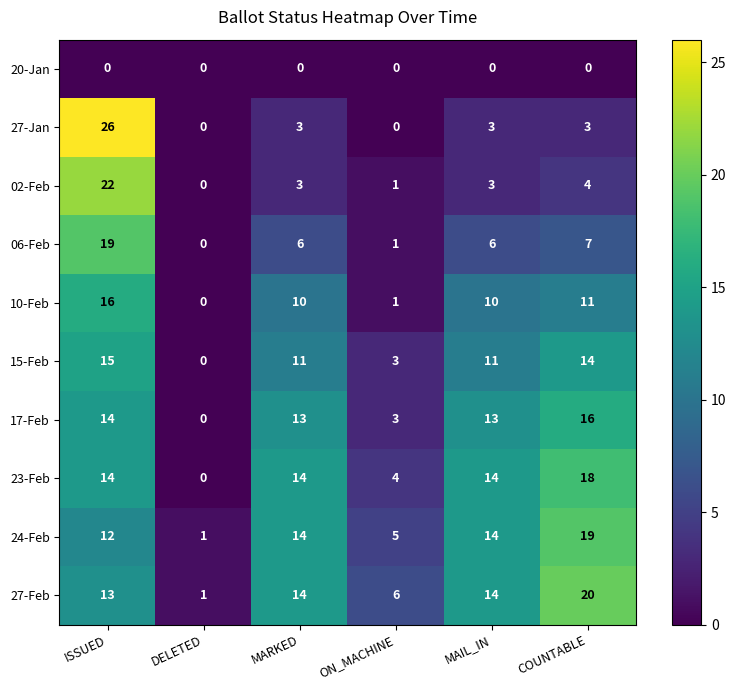

Is it true that 27-Feb equals 14 at MARKED?

True